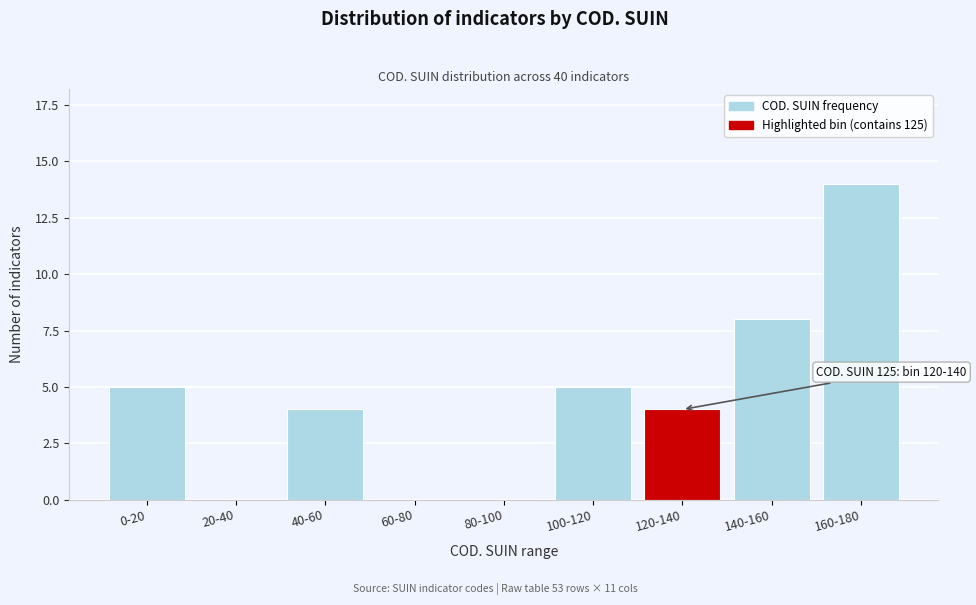

Reading left to right, transcribe all the data shown in this chart.

0-20=5	20-40=0	40-60=4	60-80=0	80-100=0	100-120=5	120-140=4	140-160=8	160-180=14